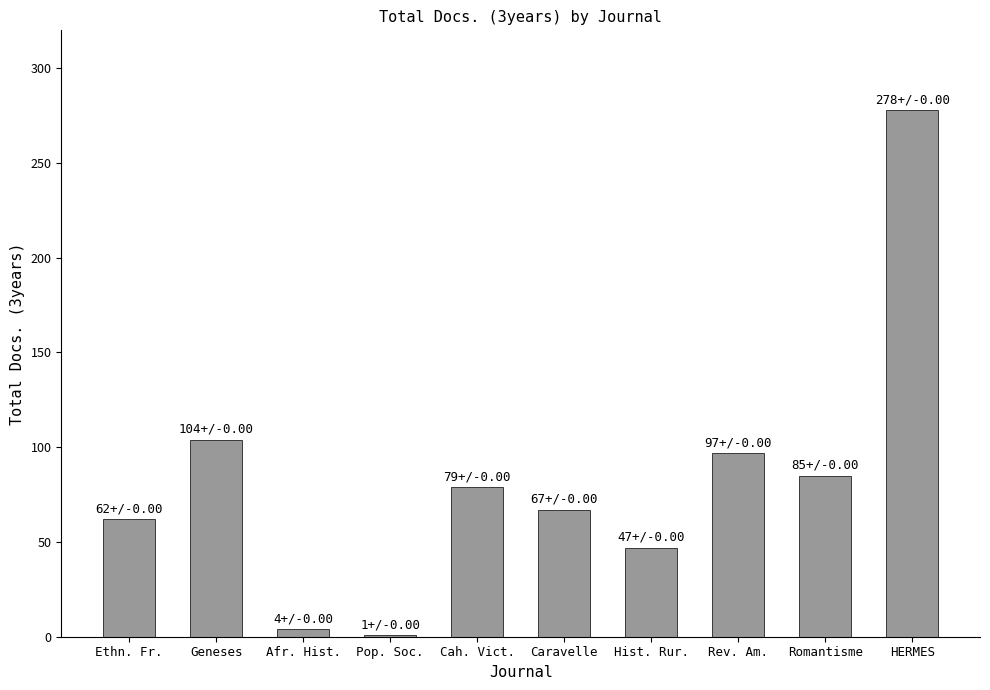

What is the change in value from Caravelle to HERMES?

+211